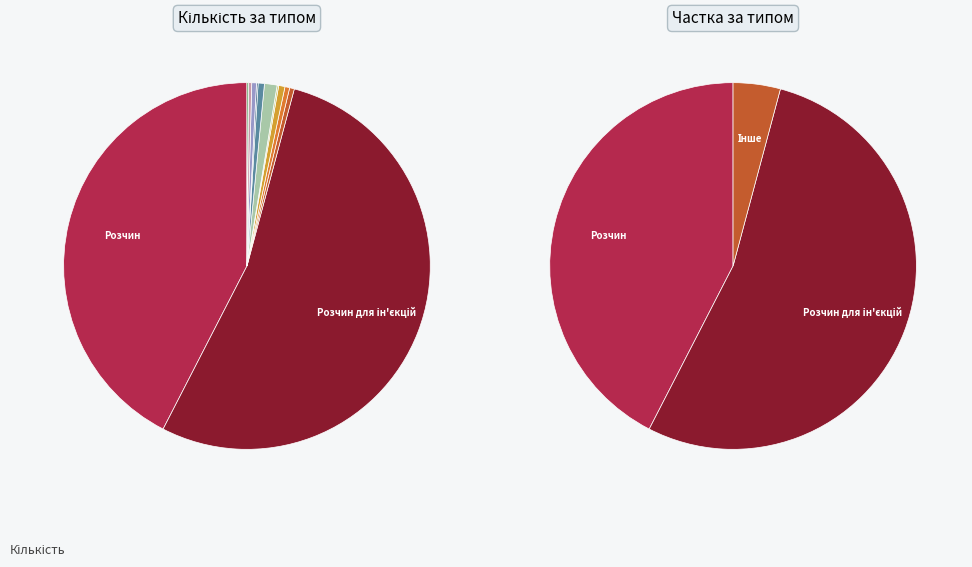

Rank the categories by value from lowest to highest.

Паста/гель/бондингова основа, Гель, розчин, бондингова основа, Краплі, Настоянка, паста, Порошок/рідина, Порошок, Пломбувальна маса, Розчин, Розчин для ін'єкцій